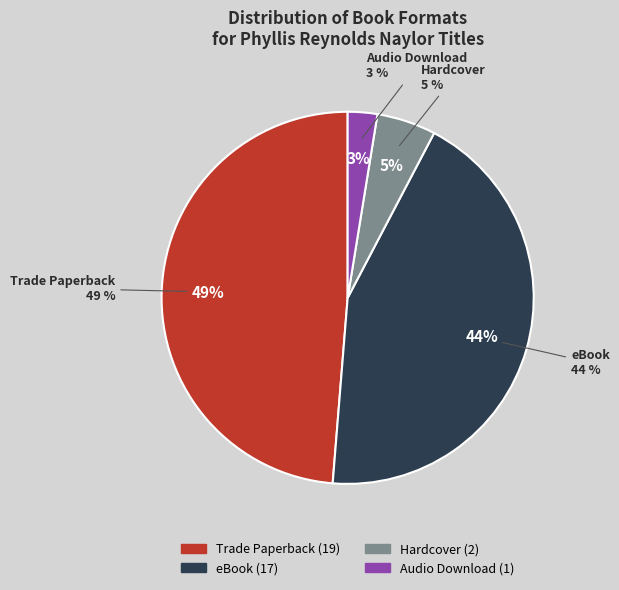

How much of the chart is everything except Hardcover?

94.9%